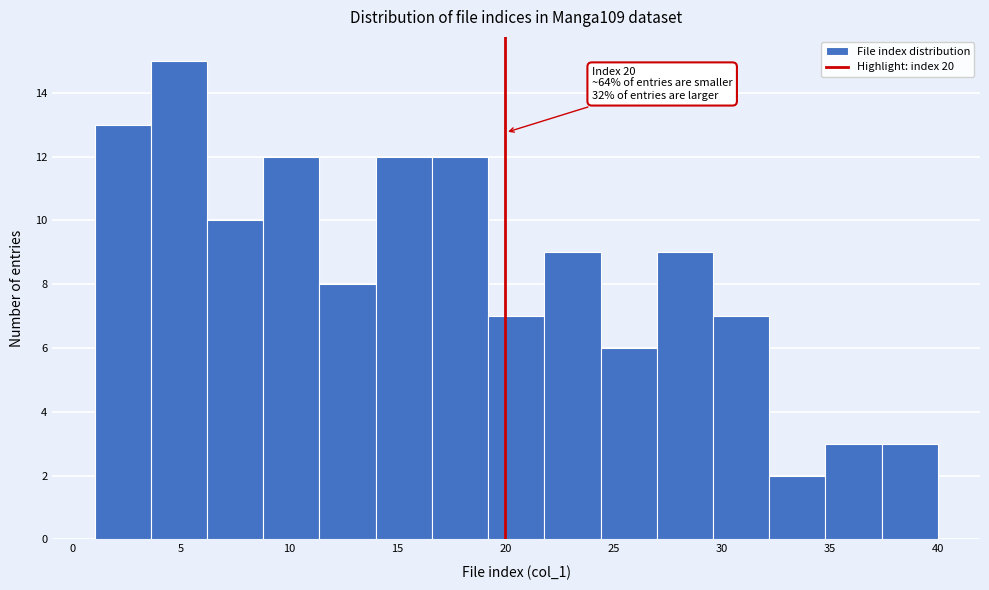

Which range on the x-axis has the tallest bar?

3.6 to 6.2